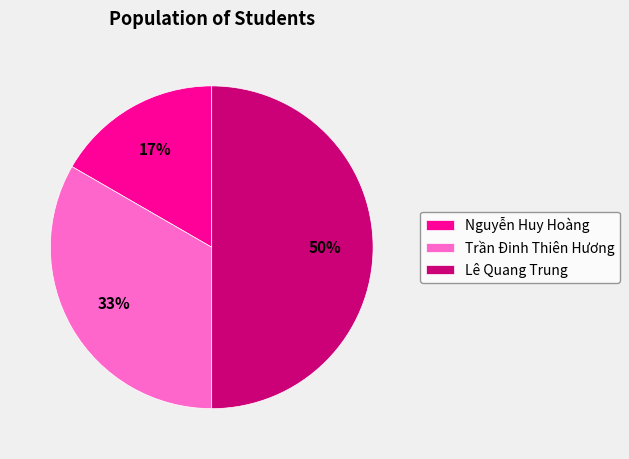

The Lê Quang Trung slice represents 40% of the pie. True or false?

False